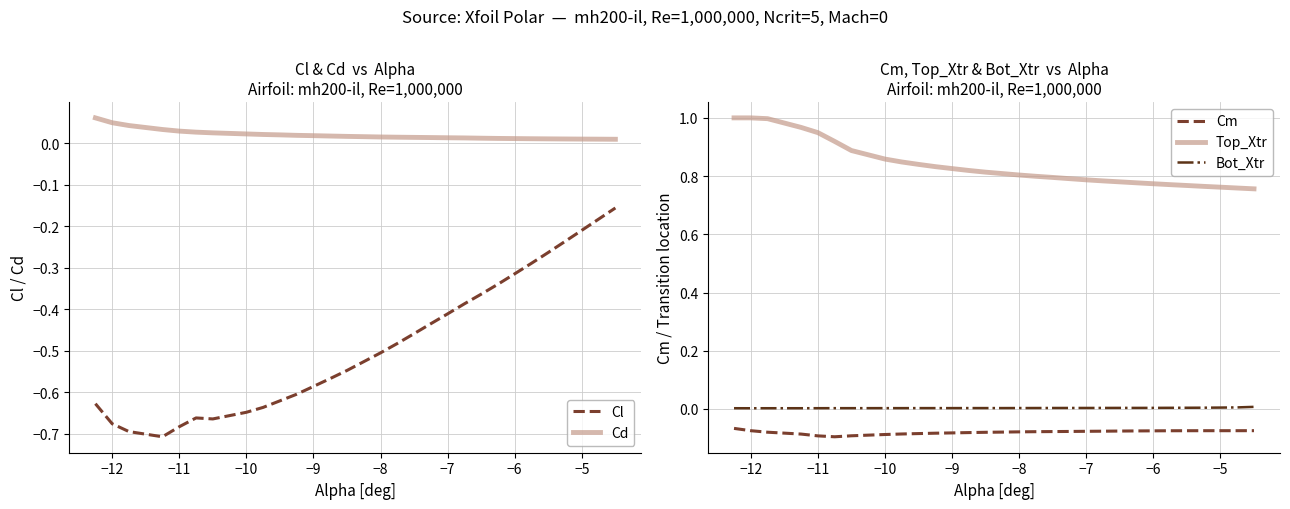

Reading right to left, extract all data points from this chart.

Cl: -0.2	-0.2	-0.2	-0.2	-0.3	-0.3	-0.3	-0.3	-0.4	-0.4	-0.4	-0.4	-0.5	-0.5	-0.5	-0.5	-0.5	-0.6	-0.6	-0.6	-0.6	-0.6	-0.6	-0.7	-0.7	-0.7	-0.7	-0.7	-0.7	-0.6
Cd: 0.0	0.0	0.0	0.0	0.0	0.0	0.0	0.0	0.0	0.0	0.0	0.0	0.0	0.0	0.0	0.0	0.0	0.0	0.0	0.0	0.0	0.0	0.0	0.0	0.0	0.0	0.0	0.0	0.0	0.1
Cm: -0.1	-0.1	-0.1	-0.1	-0.1	-0.1	-0.1	-0.1	-0.1	-0.1	-0.1	-0.1	-0.1	-0.1	-0.1	-0.1	-0.1	-0.1	-0.1	-0.1	-0.1	-0.1	-0.1	-0.1	-0.1	-0.1	-0.1	-0.1	-0.1	-0.1
Top_Xtr: 0.8	0.8	0.8	0.8	0.8	0.8	0.8	0.8	0.8	0.8	0.8	0.8	0.8	0.8	0.8	0.8	0.8	0.8	0.8	0.8	0.8	0.8	0.9	0.9	0.9	0.9	1.0	1.0	1.0	1.0
Bot_Xtr: 0.0	0.0	0.0	0.0	0.0	0.0	0.0	0.0	0.0	0.0	0.0	0.0	0.0	0.0	0.0	0.0	0.0	0.0	0.0	0.0	0.0	0.0	0.0	0.0	0.0	0.0	0.0	0.0	0.0	0.0